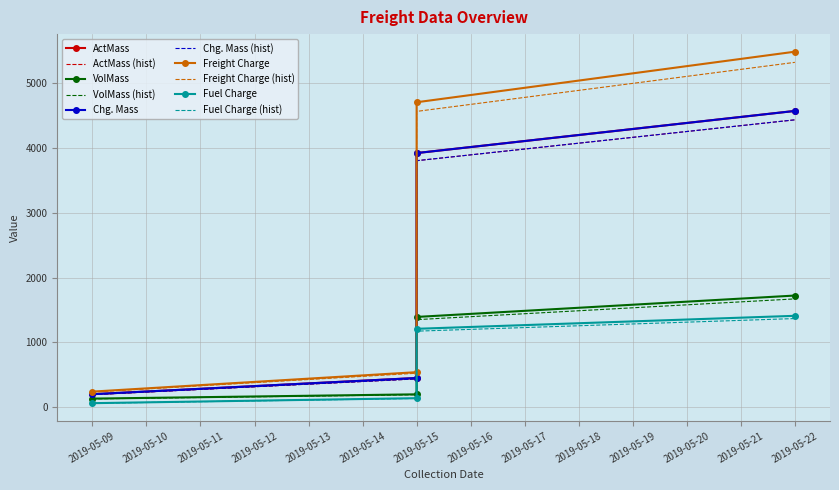

What is the smallest value displayed?

61.7